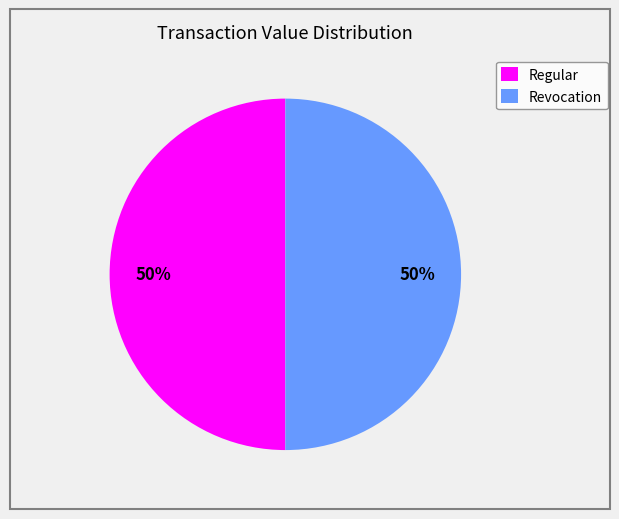

To the nearest percent, what is the combined percentage of Regular and Revocation?

100%